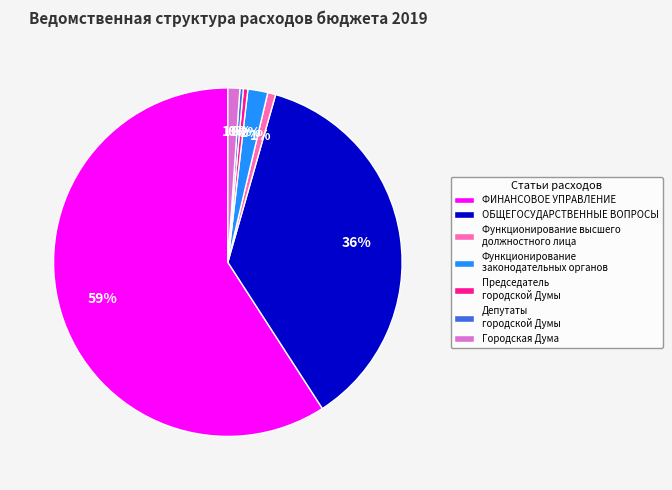

What percentage is the ОБЩЕГОСУДАРСТВЕННЫЕ ВОПРОСЫ slice, to the nearest percent?

36%